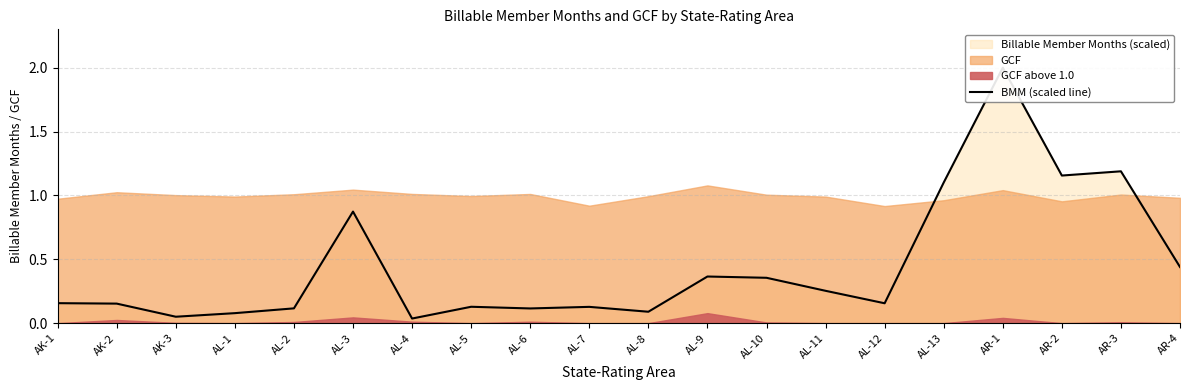

What is the label of the 19th point from the left?

AR-3